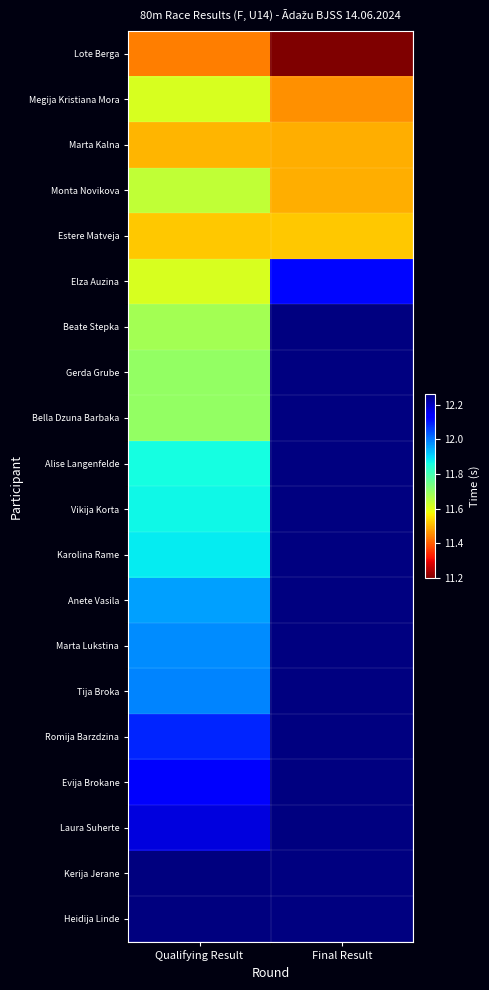

List the series in order of their peak value, lowest first.

Lote Berga, Marta Kalna, Estere Matveja, Megija Kristiana Mora, Monta Novikova, Beate Stepka, Gerda Grube, Bella Dzuna Barbaka, Alise Langenfelde, Vikija Korta, Karolina Rame, Anete Vasila, Marta Lukstina, Tija Broka, Romija Barzdzina, Elza Auzina, Evija Brokane, Laura Suherte, Kerija Jerane, Heidija Linde